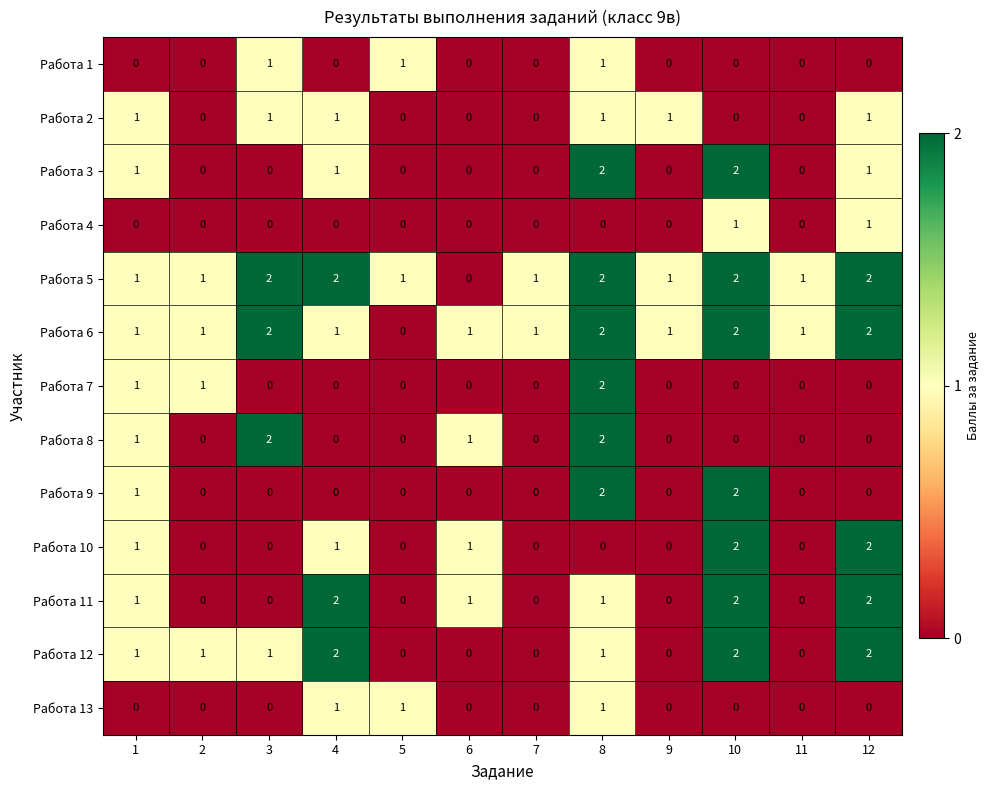

What is the spread (max minus min) of values at 11?

1